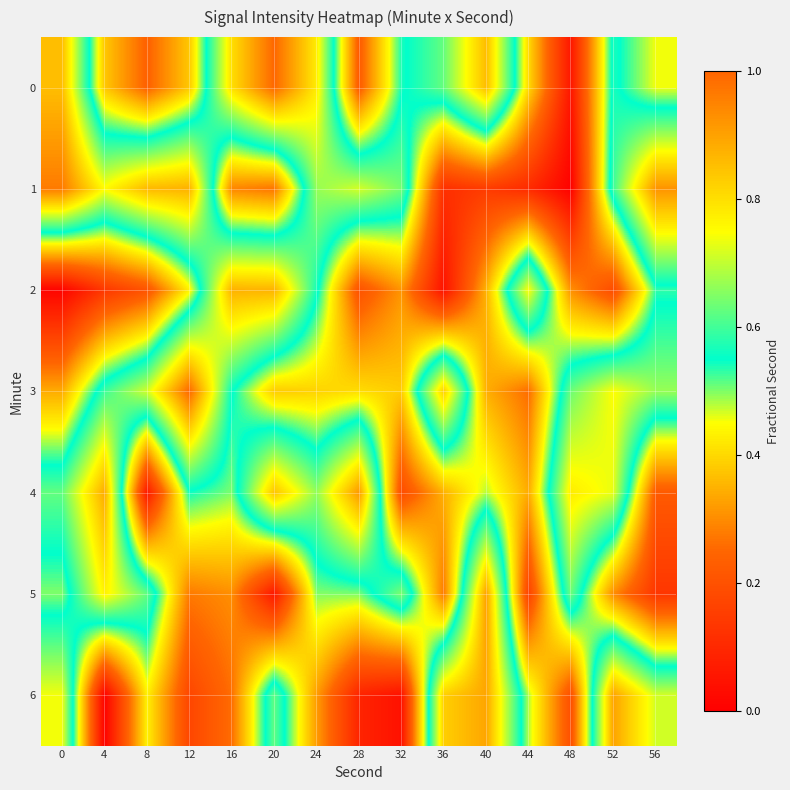

Which label corresponds to the largest value in the chart?

20